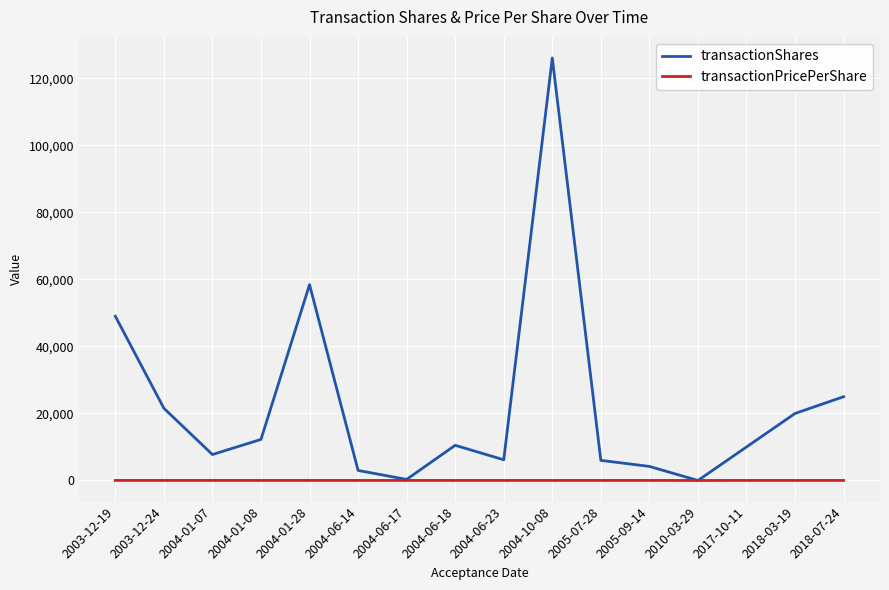

Which series changed the most between 2004-06-23 and 2018-03-19?

transactionShares